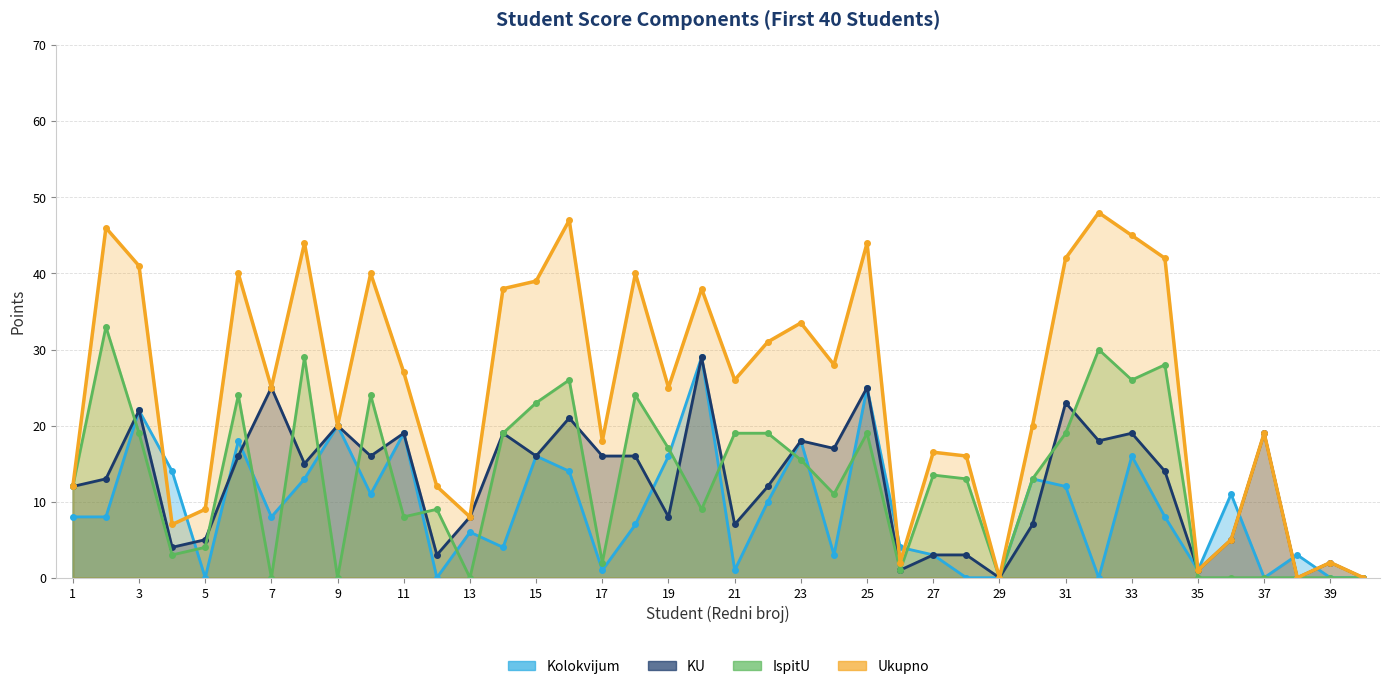

What is the value of the IspitU point at the 21st from the left?

19.0